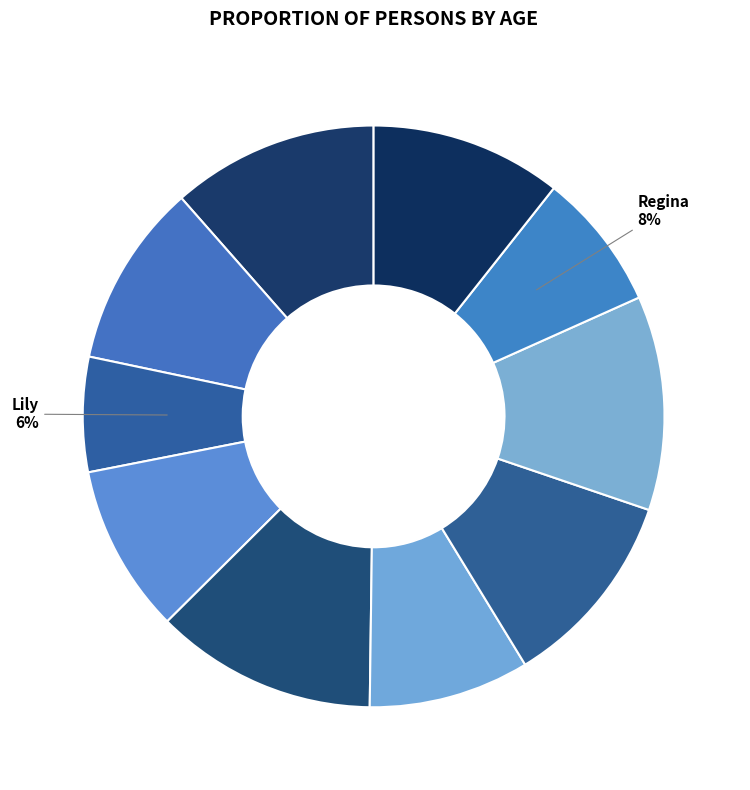

Approximately how many times larger is the value at Samuel compared to Kelly?

0.9